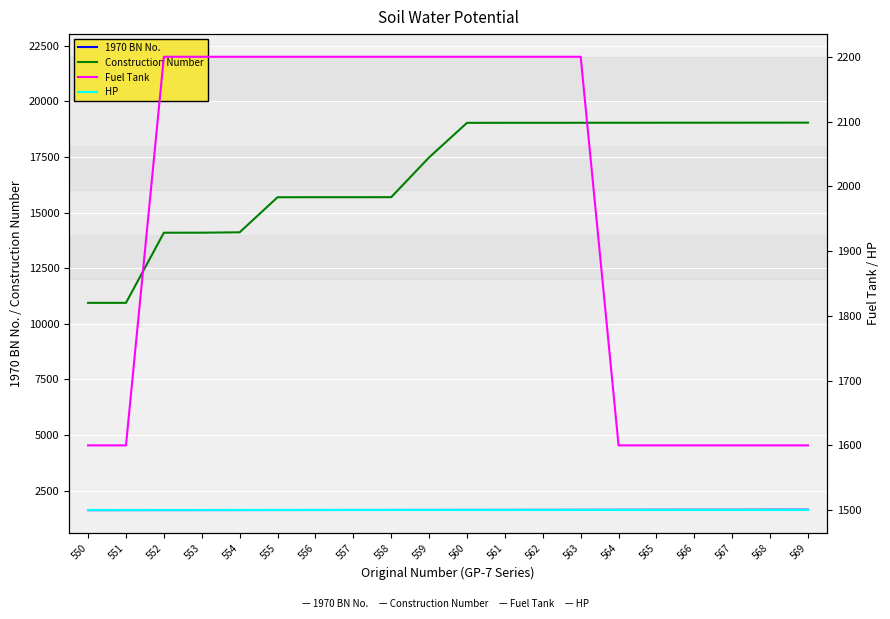

True or false: HP and Construction Number cross at least once.

False